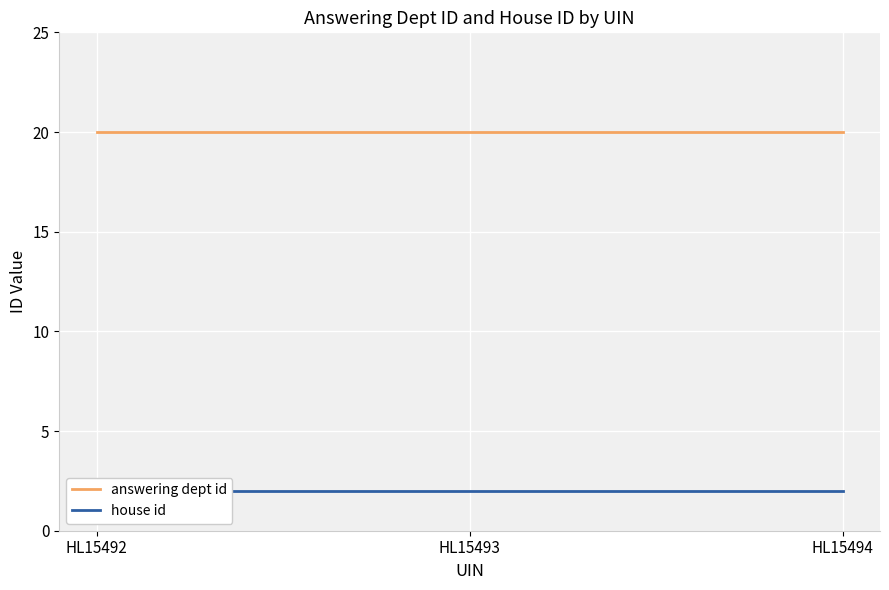

Reading left to right, what are all the values shown in this chart?

answering dept id: HL15492=20	HL15493=20	HL15494=20
house id: HL15492=2	HL15493=2	HL15494=2